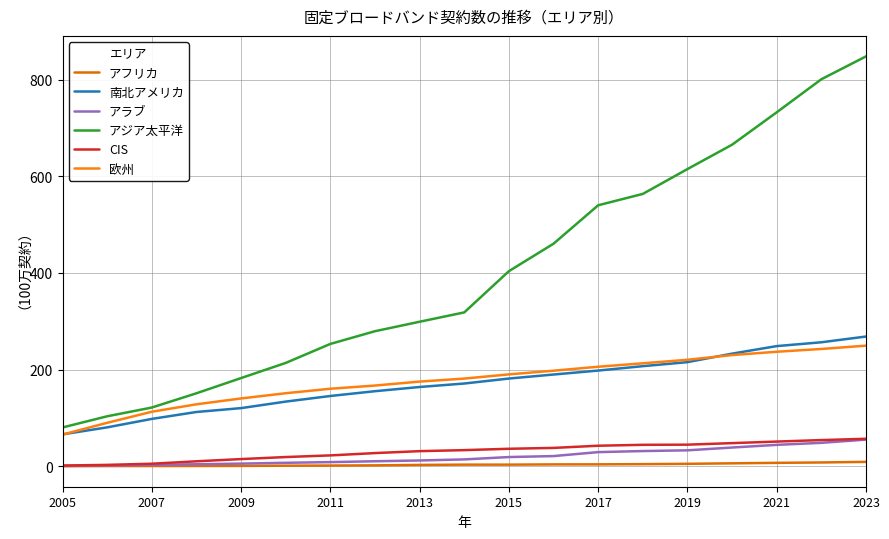

True or false: 欧州 and CIS cross at least once.

False